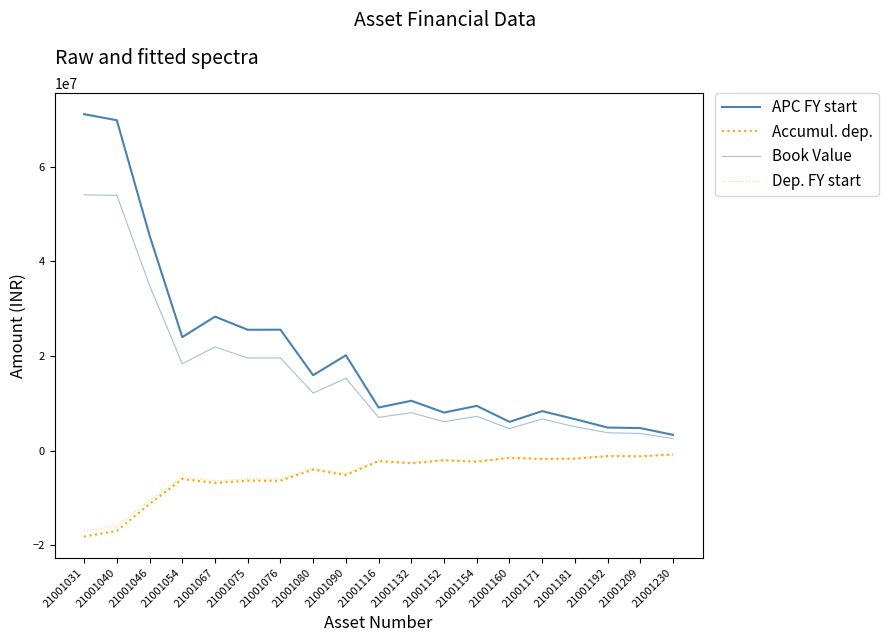

What is the total value across all series at 21001160?

7700195